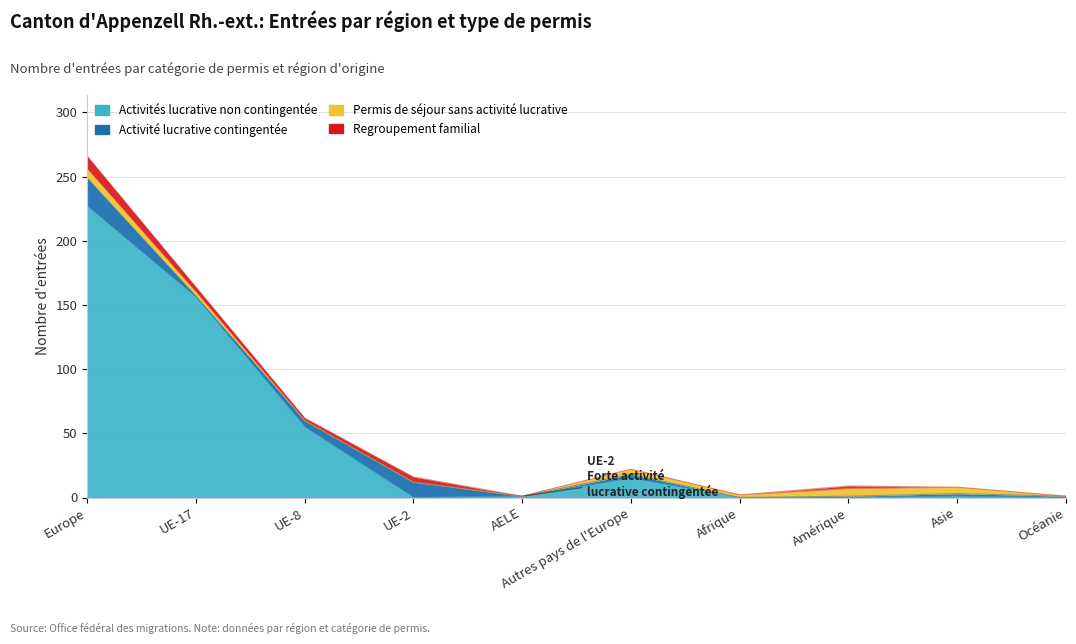

True or false: Regroupement familial has more than 1 interior local peaks.

True